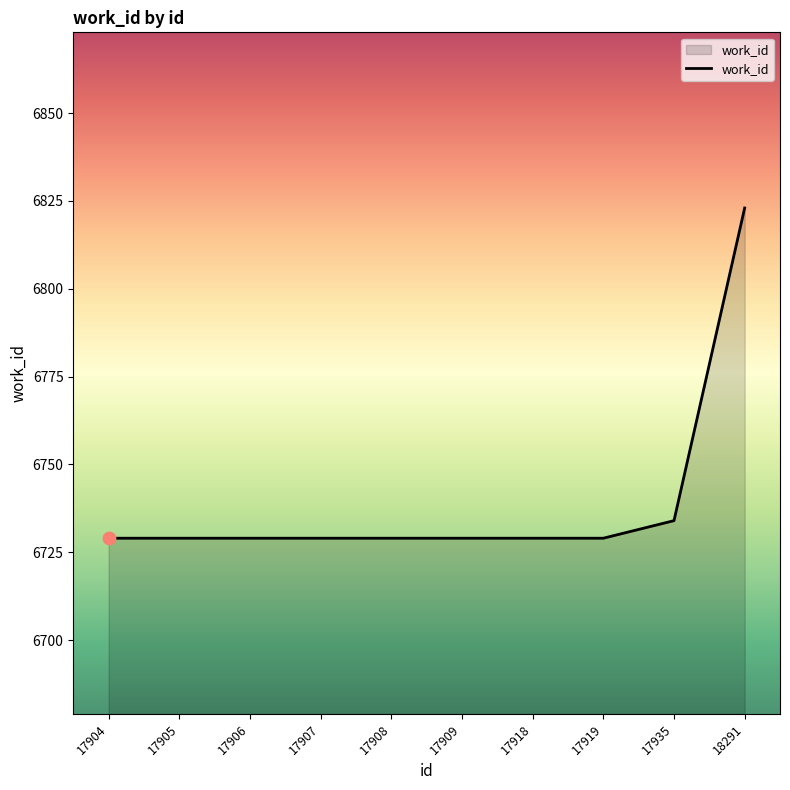

Between 18291 and 17907, which is larger?

18291